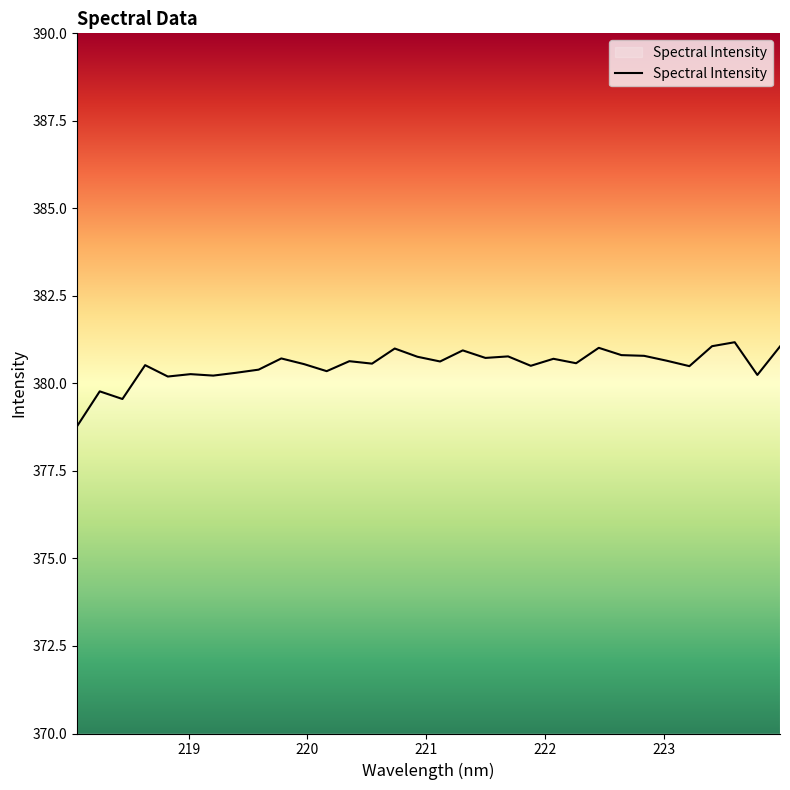

What is the smallest value displayed?

378.8